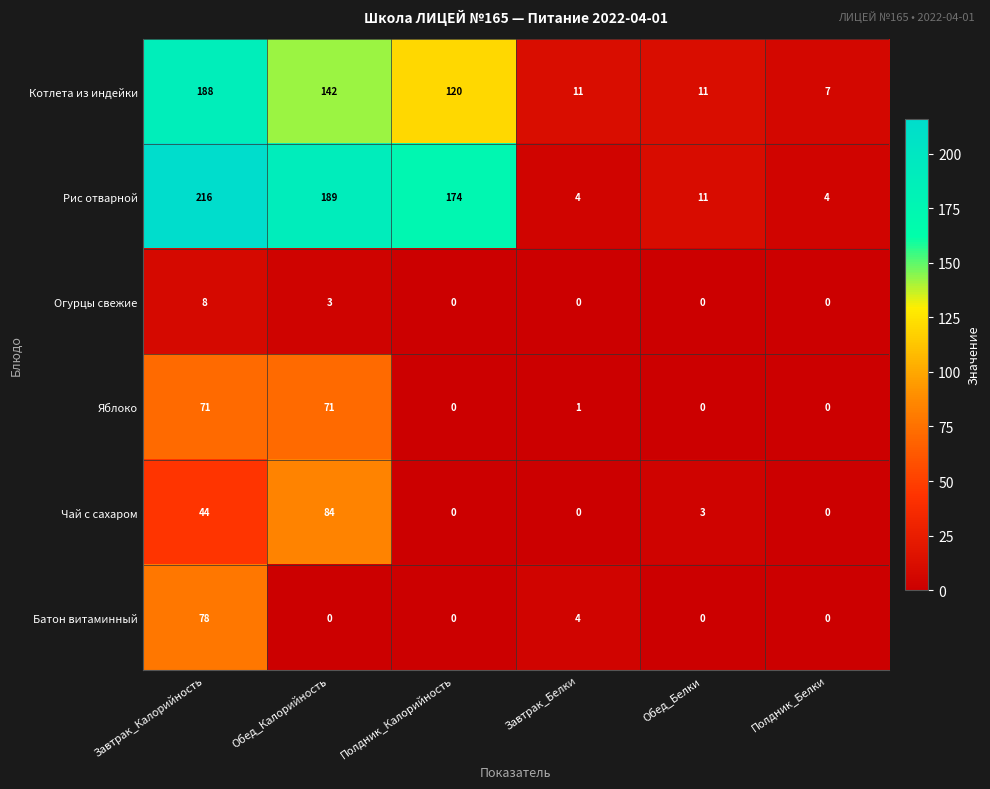

What is the total value across all series at Полдник_Калорийность?

294